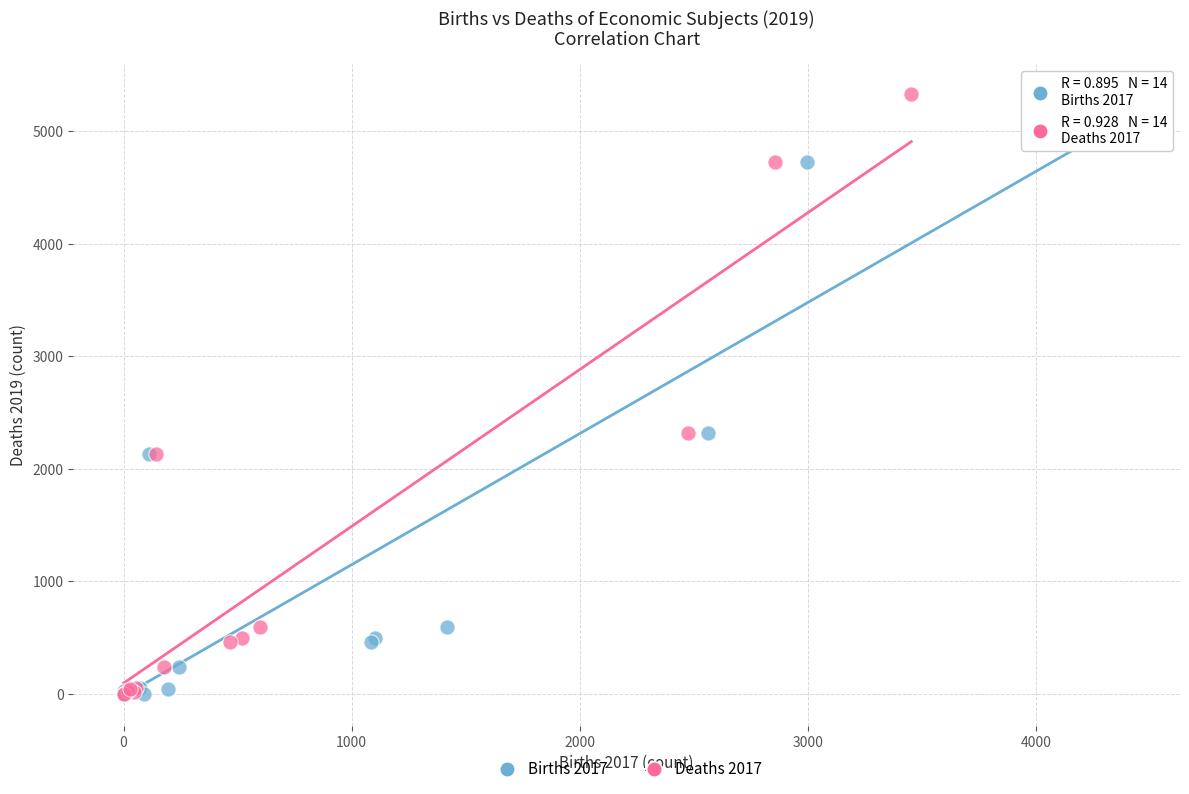

What are all the series names shown in the legend?

Births 2017, Deaths 2017